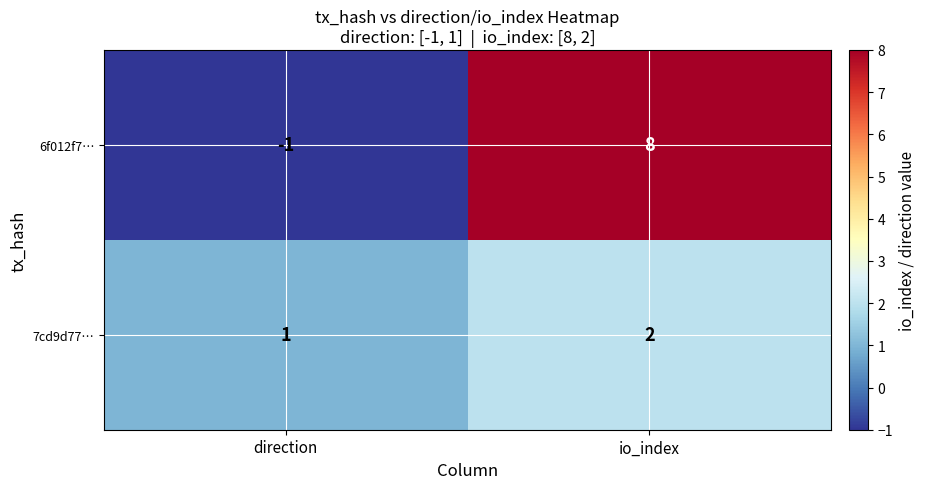

Which category has the highest value across all series?

io_index